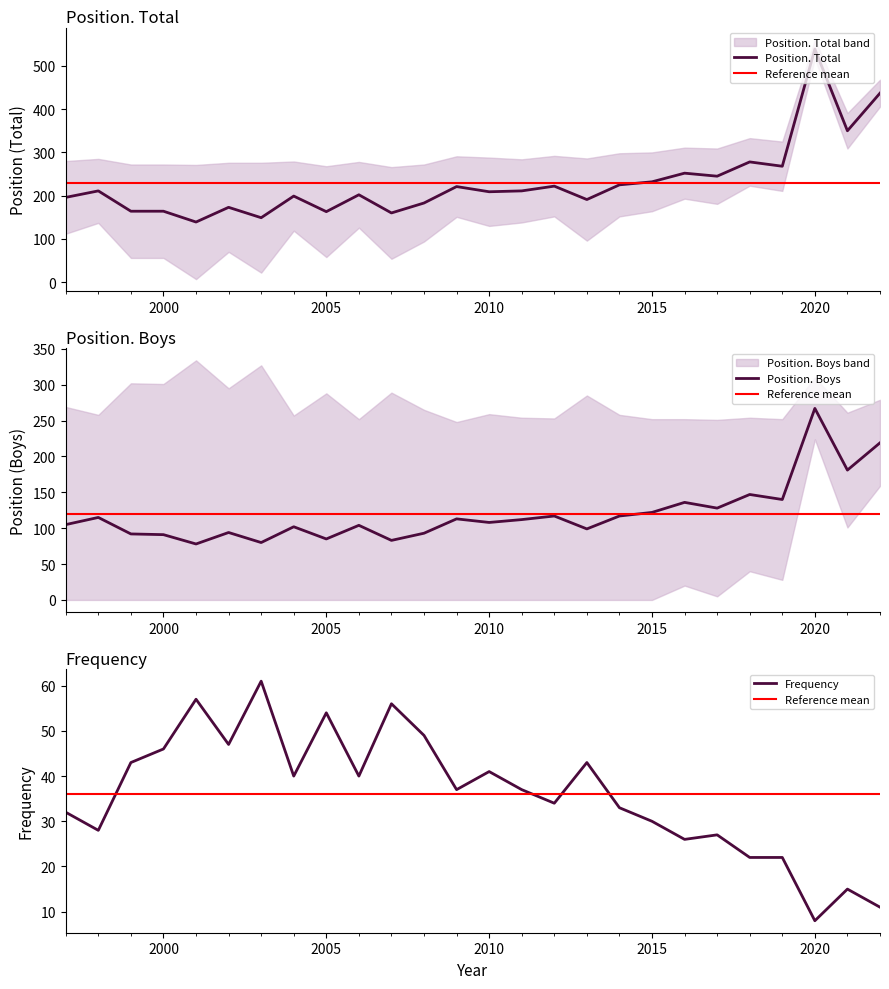

True or false: Frequency and Position. Boys intersect in this chart.

False